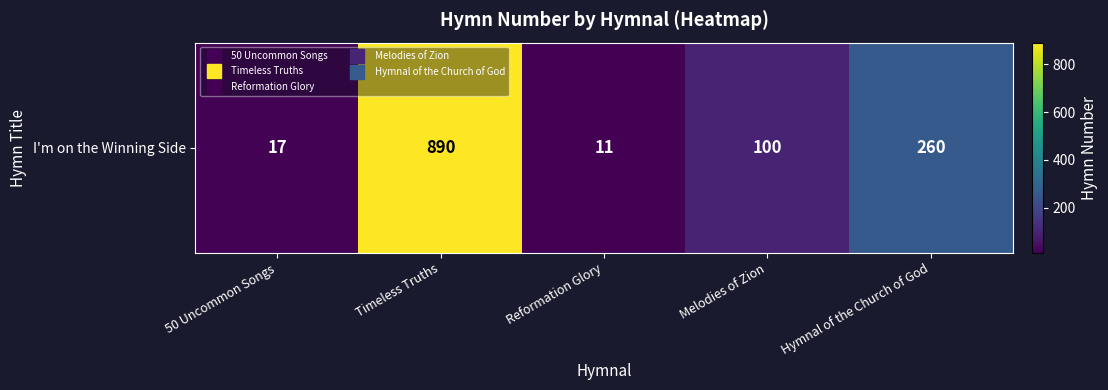

Rank the categories by value from highest to lowest.

Timeless Truths, Hymnal of the Church of God, Melodies of Zion, 50 Uncommon Songs, Reformation Glory